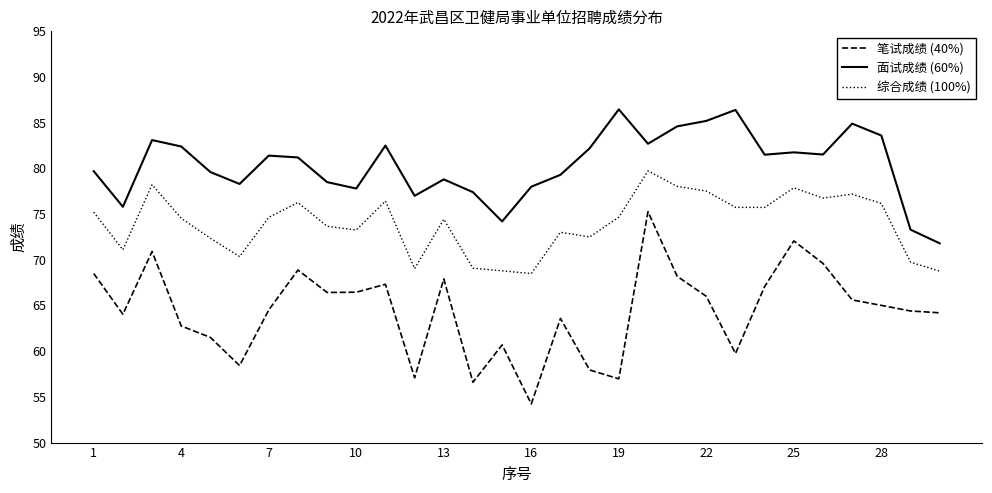

Count the number of categories in the chart.

30